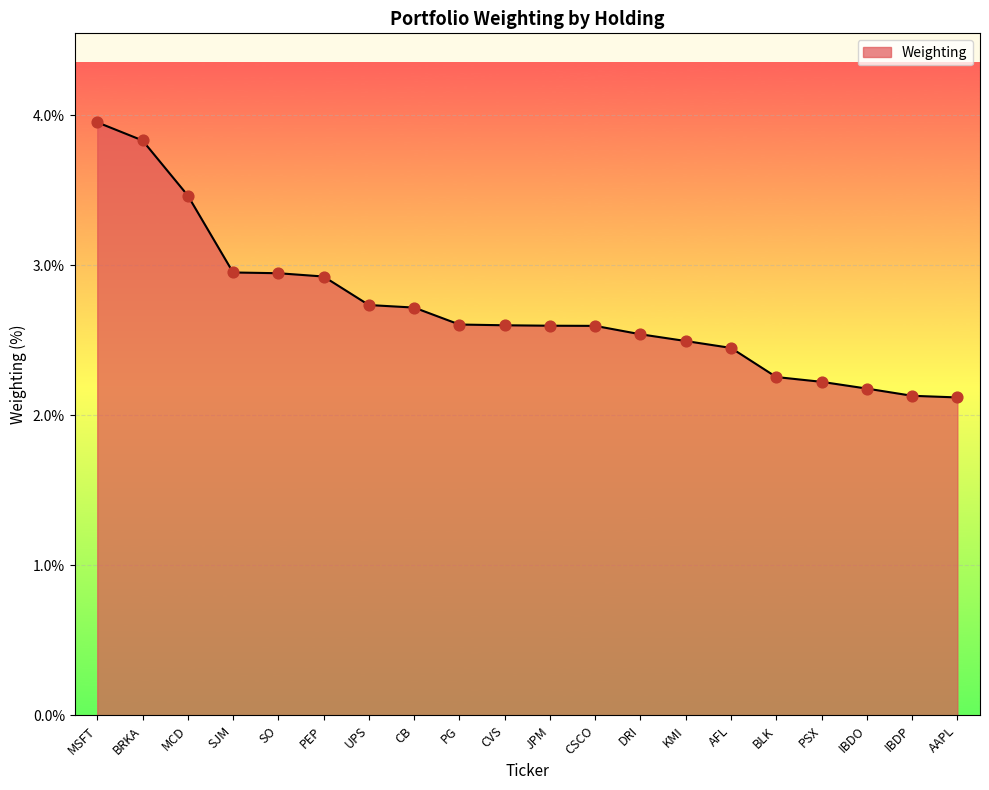

Between IBDP and KMI, which is larger?

KMI